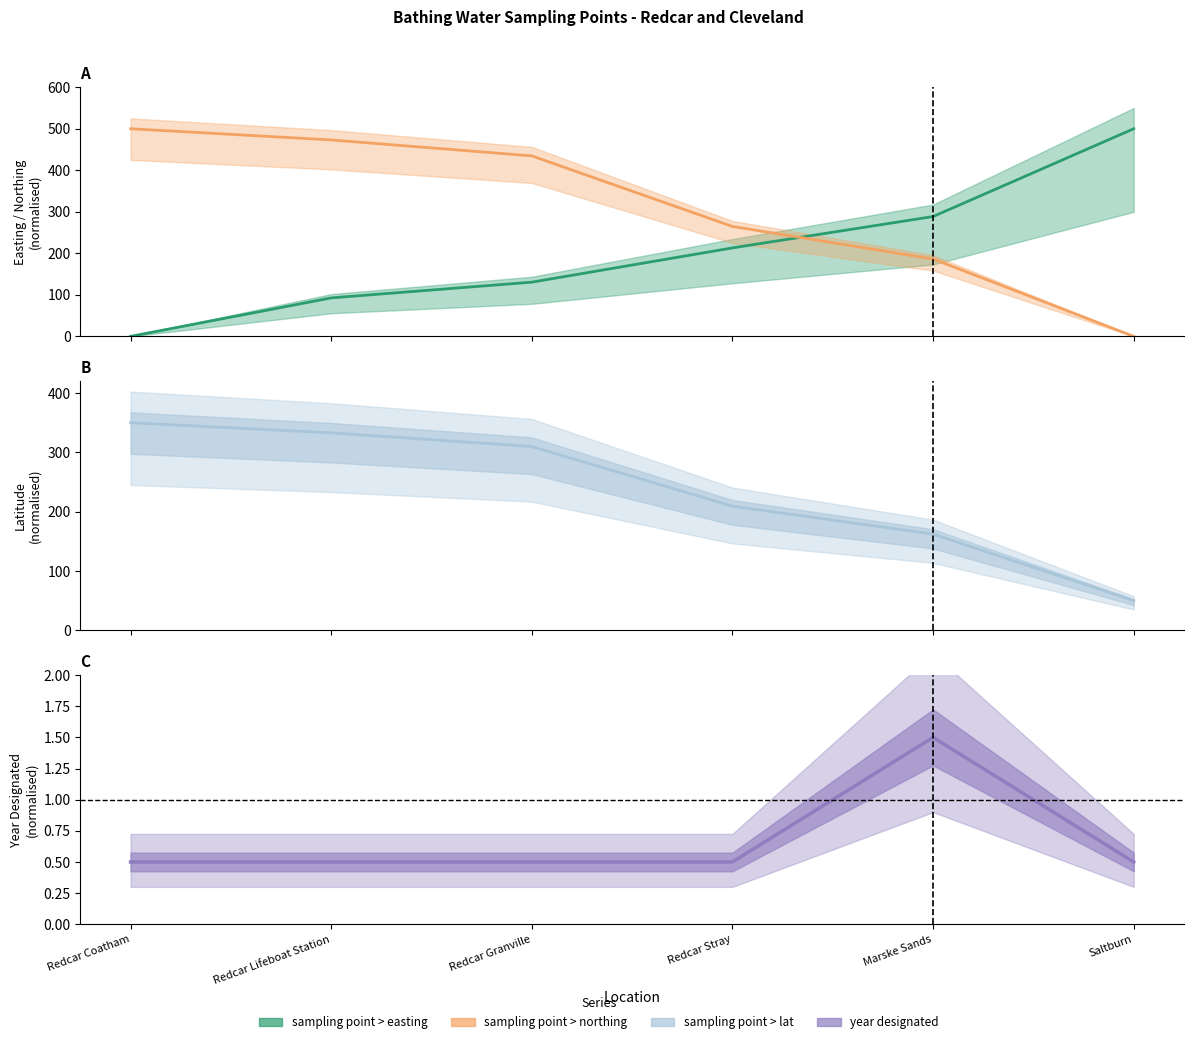

Reading left to right, list all the values displayed in this chart.

sampling point > easting: 0.0	92.6	130.5	213.0	288.6	500.0
sampling point > northing: 500.0	473.1	434.6	264.7	186.3	0.0
sampling point > lat: 350.0	332.9	309.9	209.3	162.3	50.0
year designated: 0.5	0.5	0.5	0.5	1.5	0.5